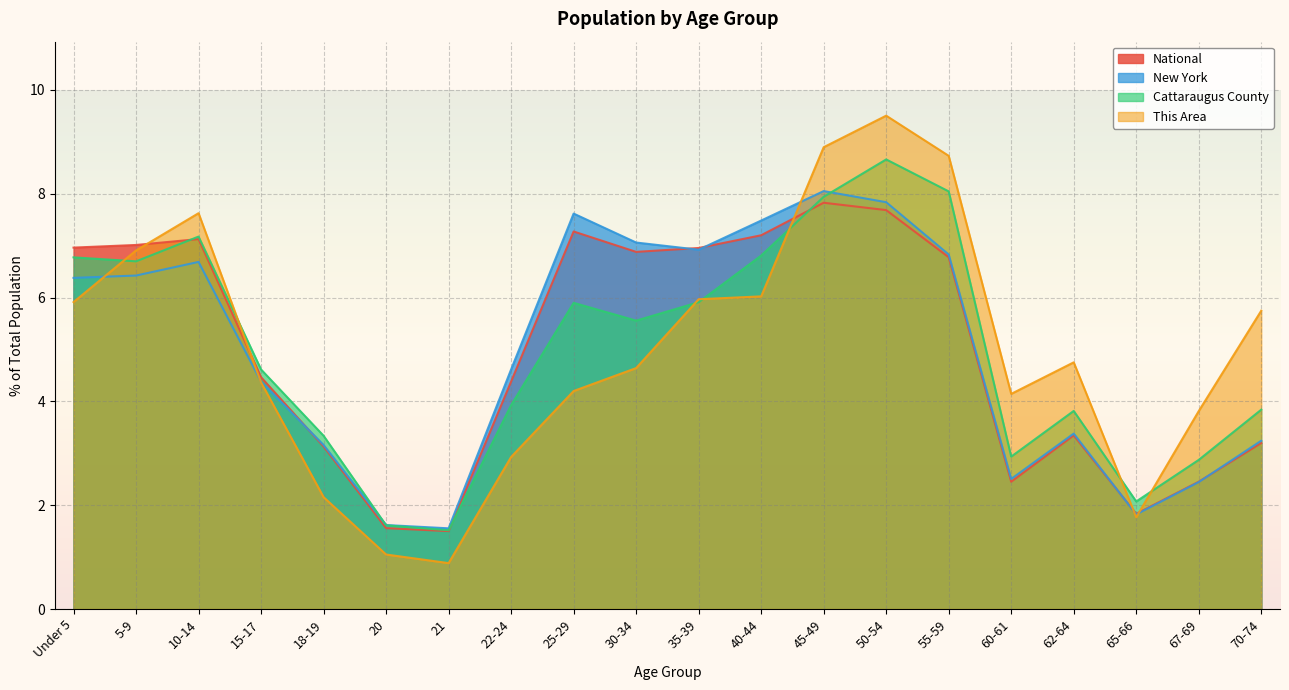

Reading right to left, list all the values displayed in this chart.

This Area: 5.7	3.8	1.8	4.8	4.1	8.7	9.5	8.9	6.0	6.0	4.6	4.2	2.9	0.9	1.0	2.2	4.4	7.6	6.9	5.9
Cattaraugus County: 3.8	2.9	2.1	3.8	2.9	8.0	8.7	7.9	6.8	5.9	5.6	5.9	3.9	1.5	1.6	3.3	4.6	7.2	6.7	6.8
New York: 3.2	2.4	1.8	3.4	2.5	6.8	7.8	8.1	7.5	6.9	7.1	7.6	4.6	1.6	1.6	3.2	4.4	6.7	6.4	6.4
National: 3.2	2.5	1.8	3.3	2.5	6.8	7.7	7.8	7.2	7.0	6.9	7.3	4.4	1.5	1.6	3.1	4.5	7.1	7.0	7.0